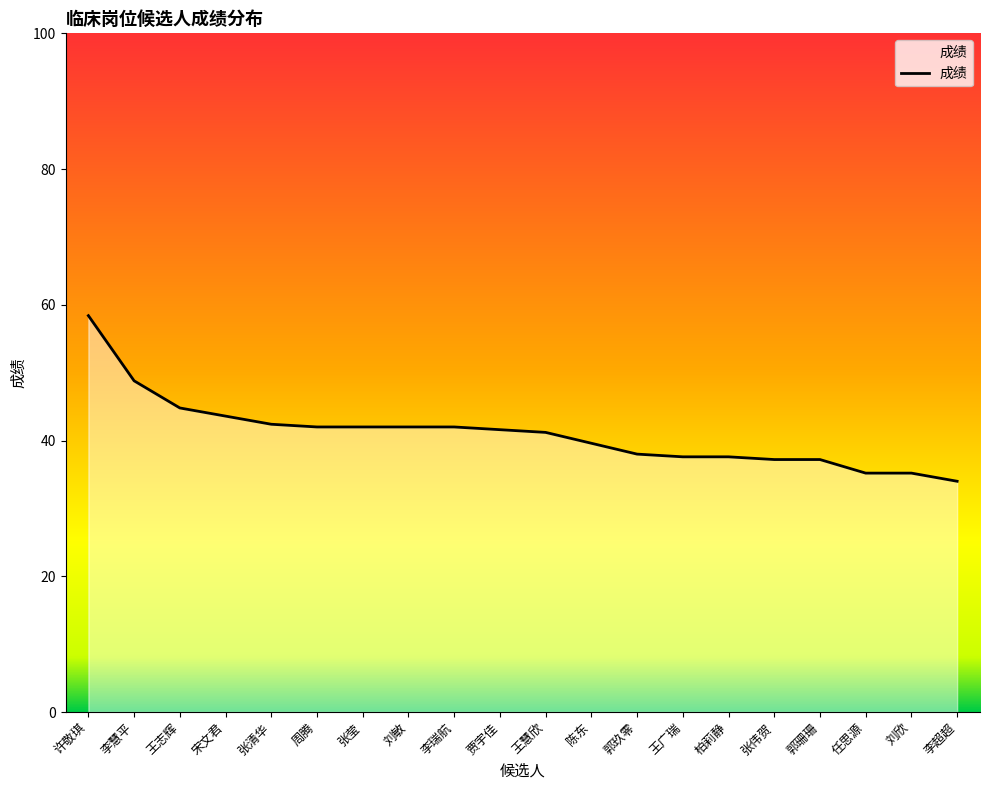

What position from the right is 贾宇佳?

11